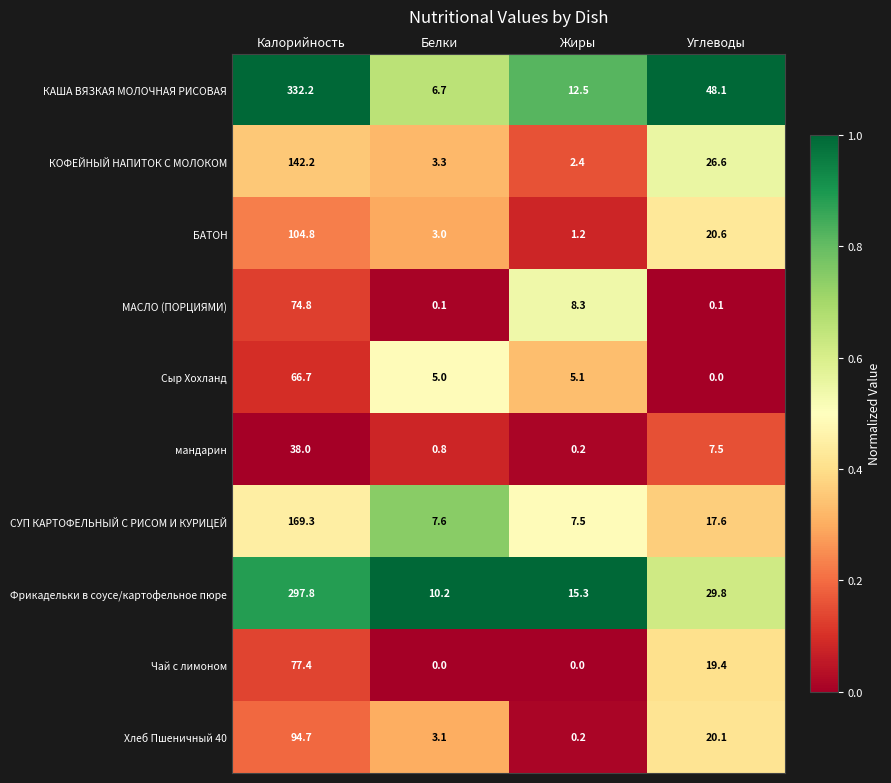

Between Белки and Жиры, which series saw the biggest shift?

МАСЛО (ПОРЦИЯМИ)